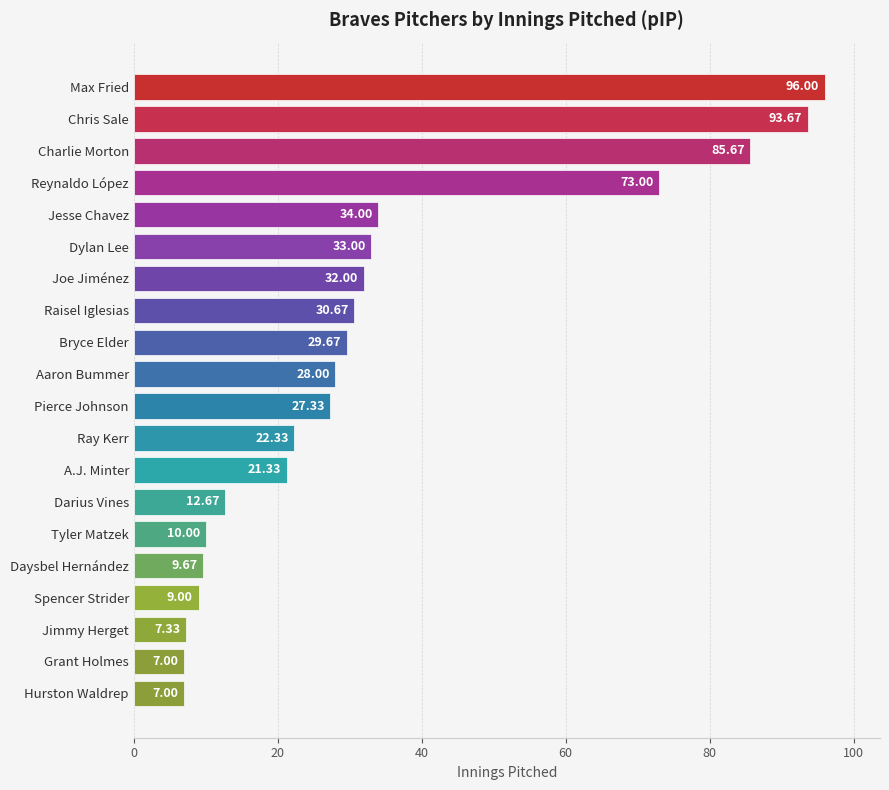

Which has a higher value, Dylan Lee or Grant Holmes?

Dylan Lee